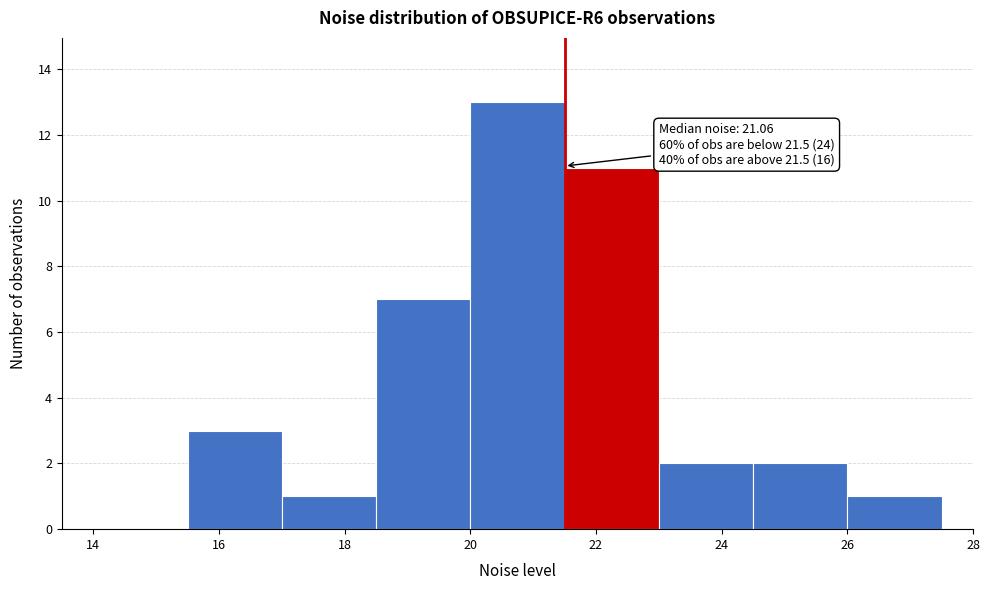

Over which range of the x-axis is the bar tallest?

20.0 to 21.5